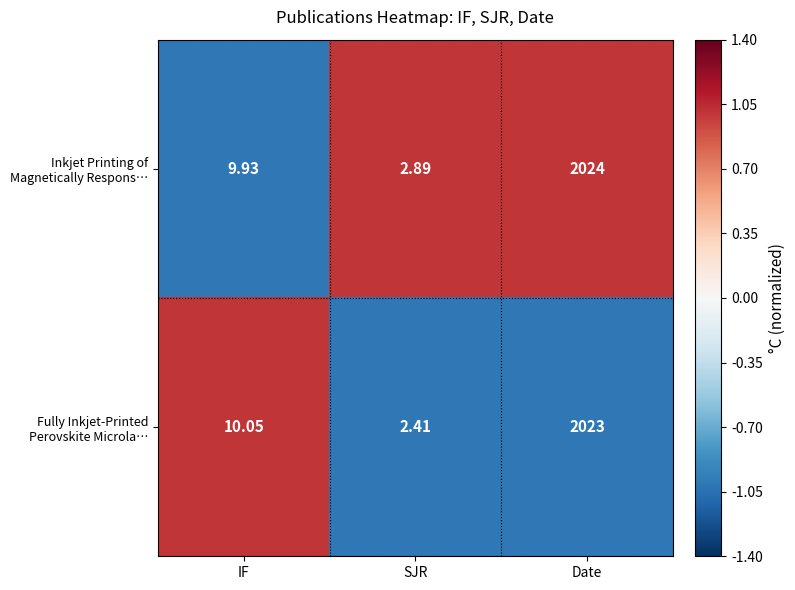

At which category is the sum across all series the highest?

Date